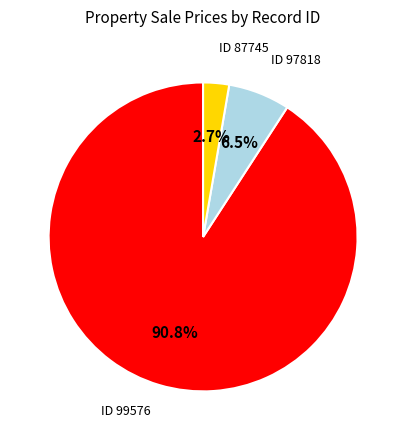

Does any single category account for the majority?

Yes